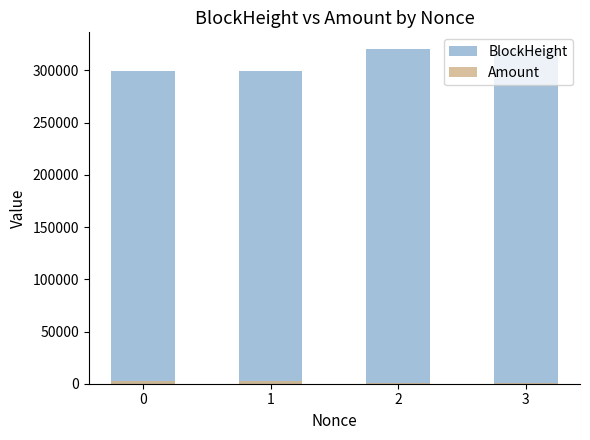

Which series has the widest spread of values?

BlockHeight